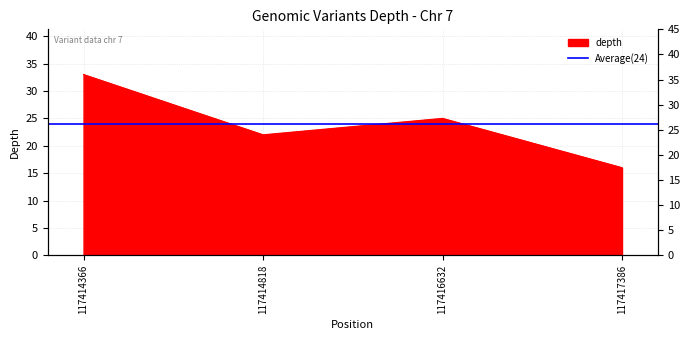

What is the difference between the values at 117416632 and 117414366?

8